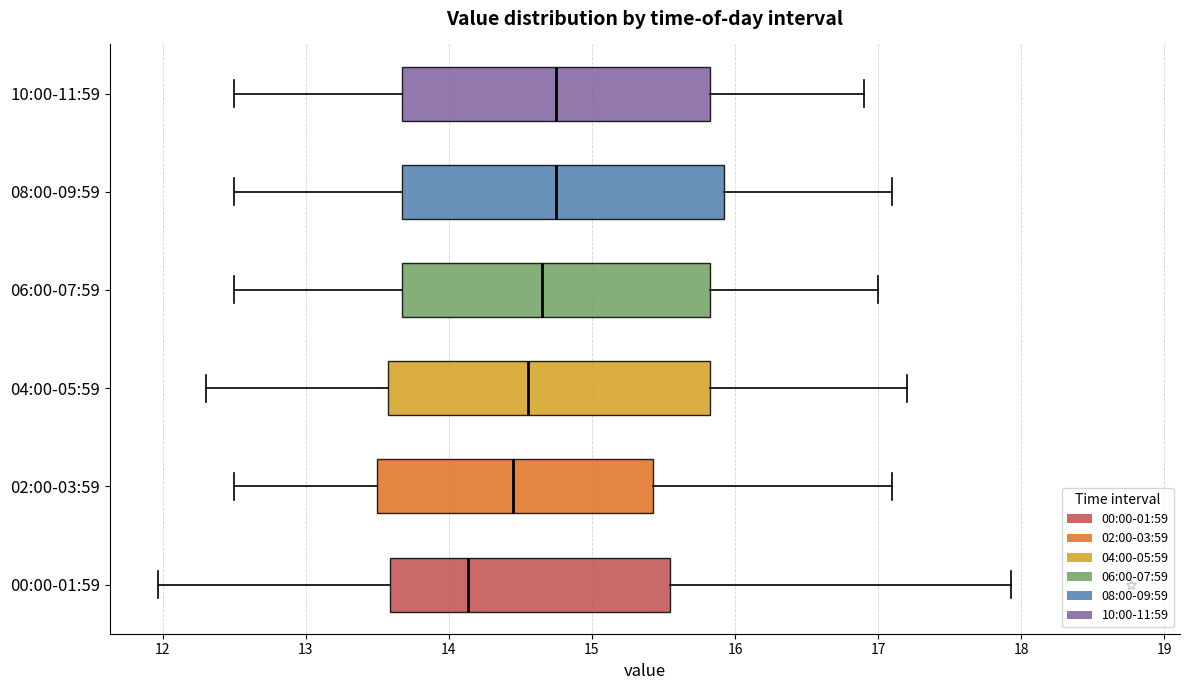

Reading bottom to top, read every box against the x-axis: the position of its median line, the range the box covers, and the ends of its whiskers. The values are not printed on the chart, so give them approximately, as read against the axis.

00:00-01:59: median 14.1, box 13.6 to 15.5, whiskers 12.0 to 17.9
02:00-03:59: median 14.5, box 13.5 to 15.4, whiskers 12.5 to 17.1
04:00-05:59: median 14.6, box 13.6 to 15.8, whiskers 12.3 to 17.2
06:00-07:59: median 14.7, box 13.7 to 15.8, whiskers 12.5 to 17.0
08:00-09:59: median 14.8, box 13.7 to 15.9, whiskers 12.5 to 17.1
10:00-11:59: median 14.8, box 13.7 to 15.8, whiskers 12.5 to 16.9